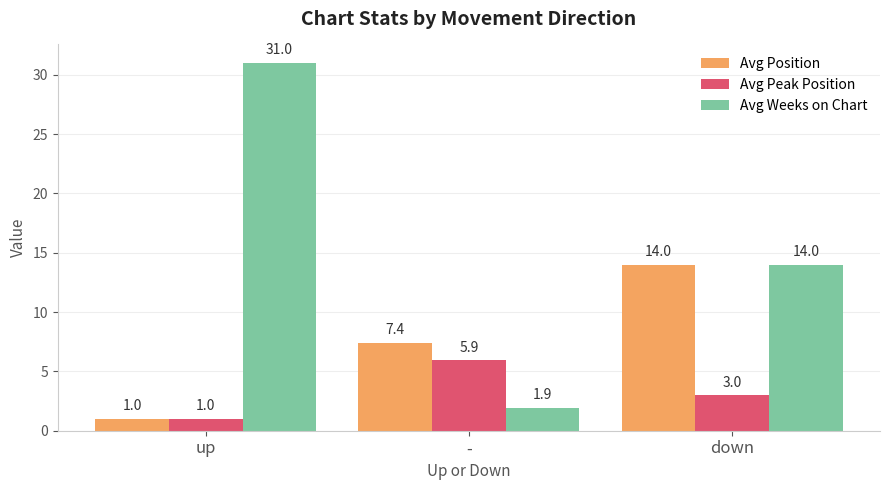

What is the difference between the highest and lowest values at -?

5.5